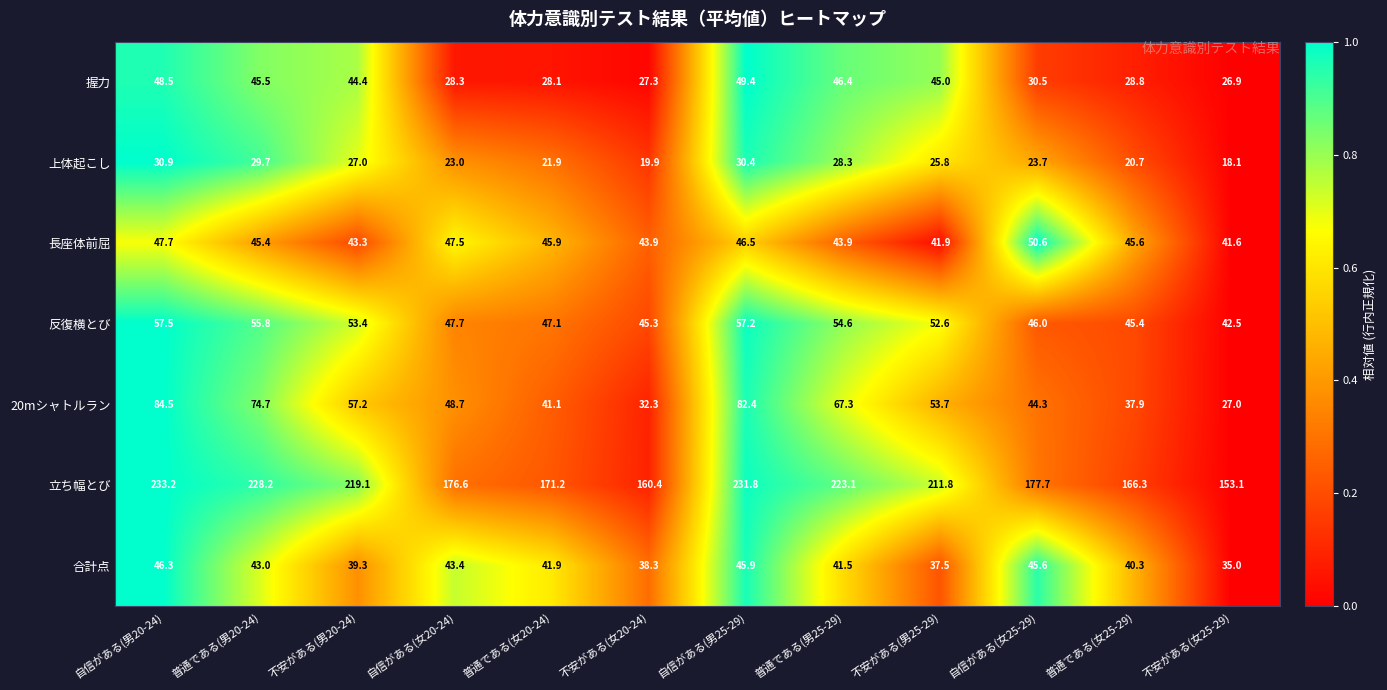

Which category has the highest value across all series?

自信がある(男20-24)